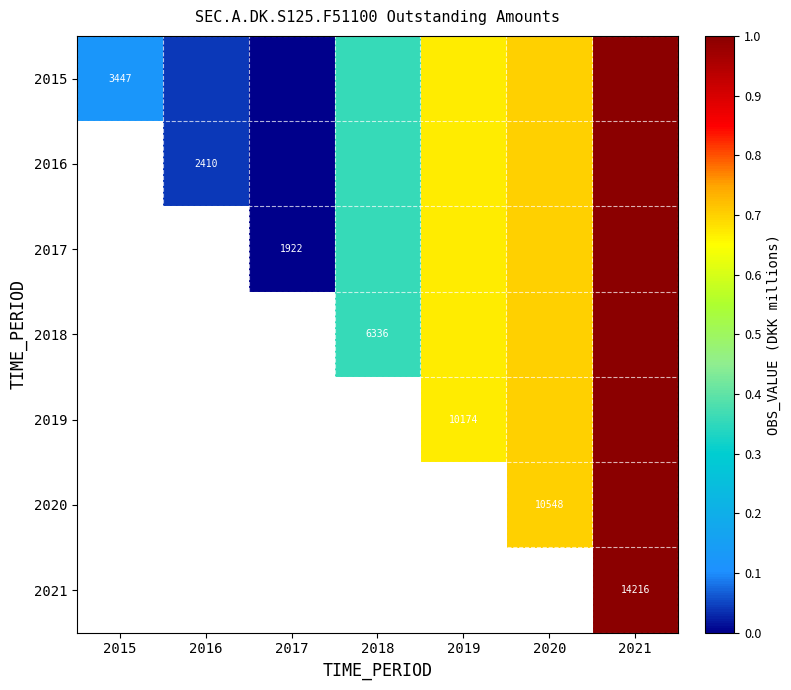

Read the 2015 value at 2019.

0.7